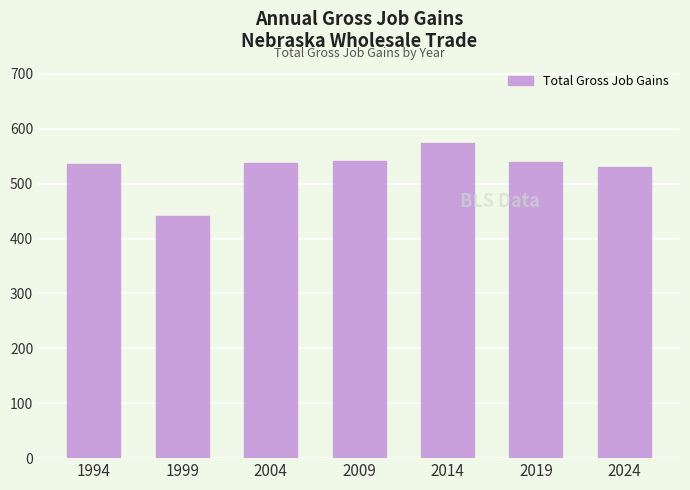

Which category has the lowest value across all series?

1999